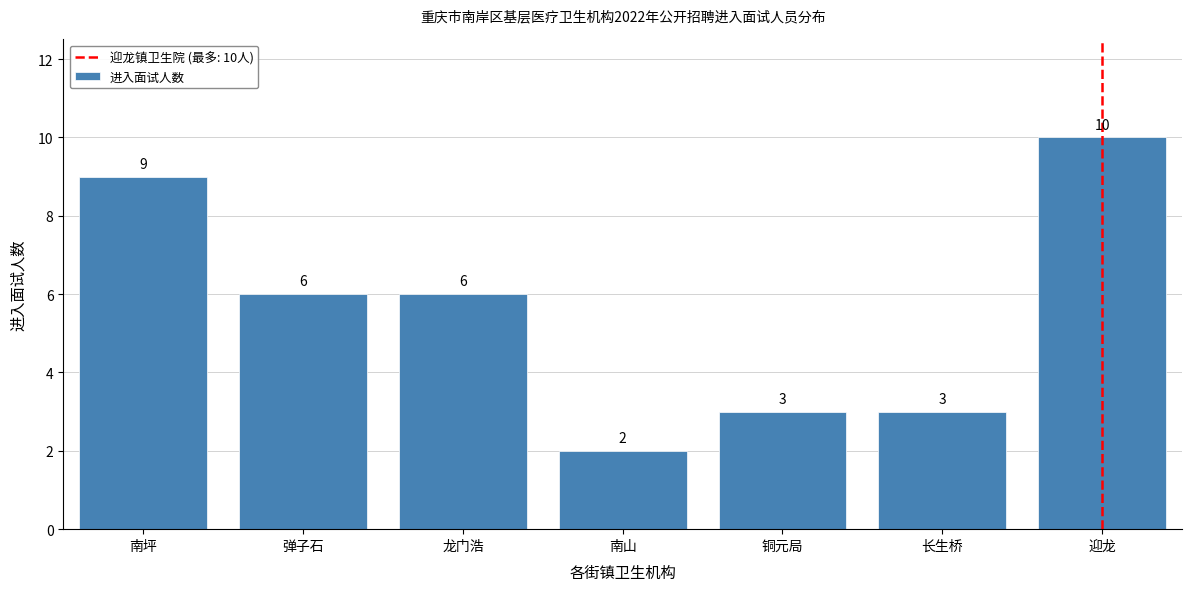

Reading left to right, list all the values displayed in this chart.

9	6	6	2	3	3	10